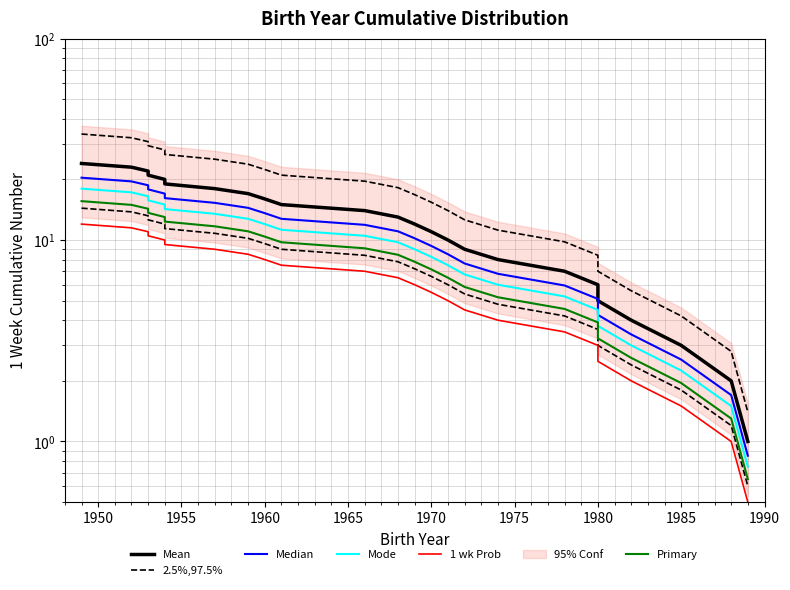

What is the label of the 19th point from the right?

1970